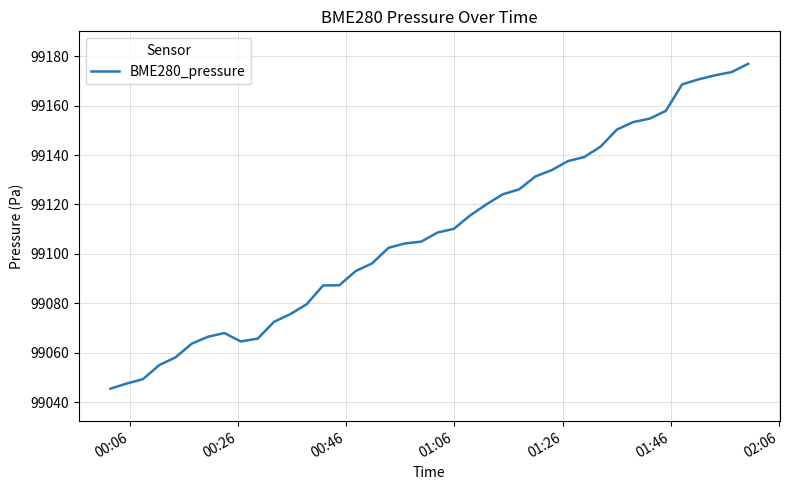

What is the difference between the maximum and minimum values?

131.4